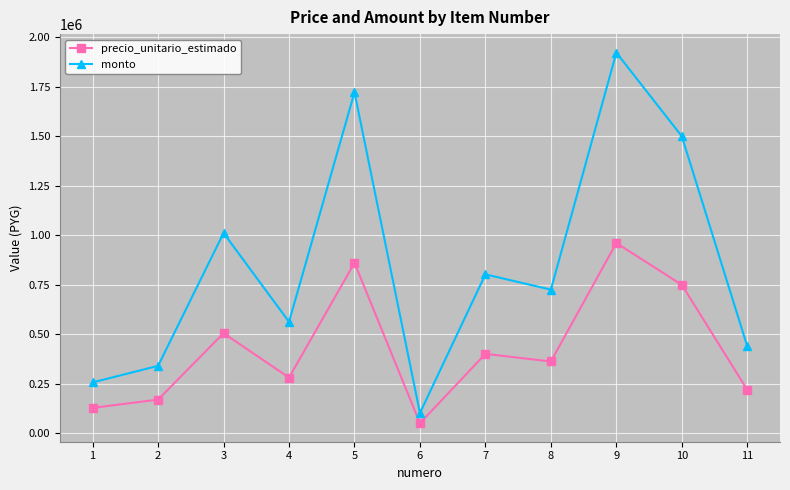

What is the sum of the monto values at 7 and 3?

1815000